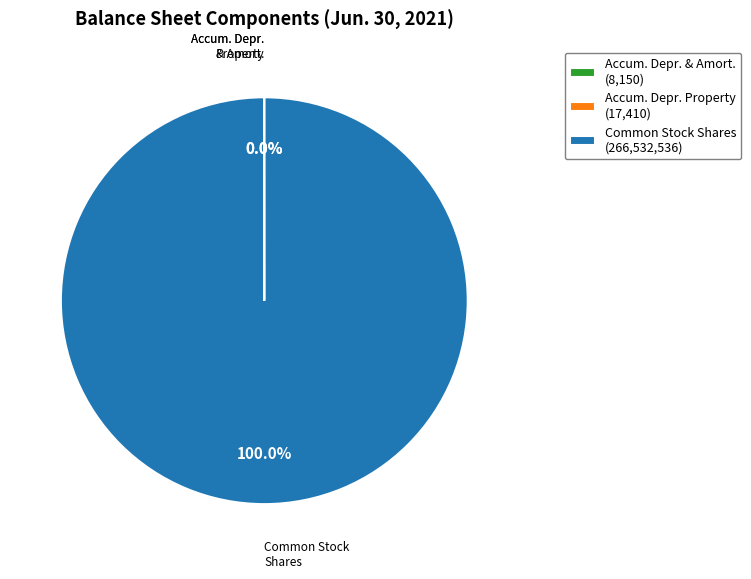

Which slice represents more than half of the pie?

Common Stock Shares (266,532,536)